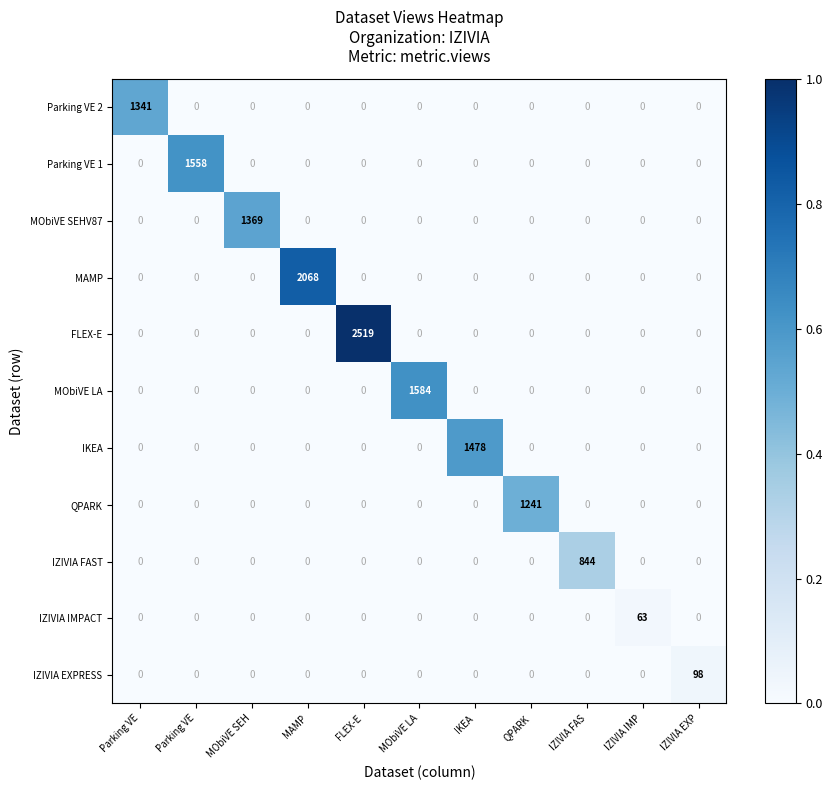

What is the maximum value shown in the chart?

2519